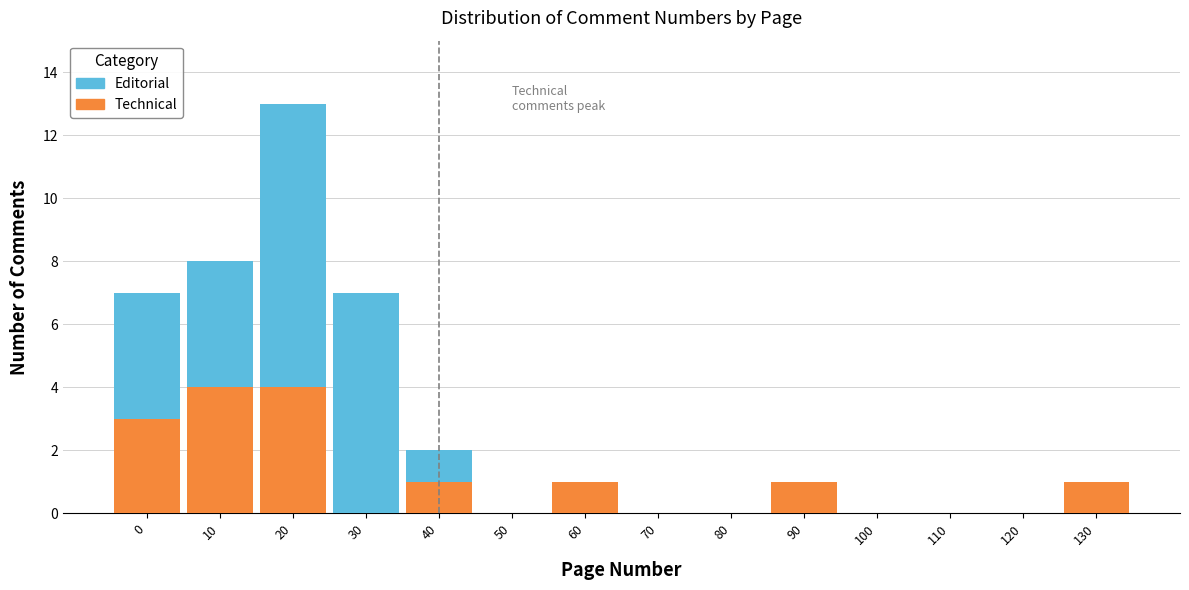

Reading right to left, transcribe the values for Technical.

130=1	120=0	110=0	100=0	90=1	80=0	70=0	60=1	50=0	40=1	30=0	20=4	10=4	0=3